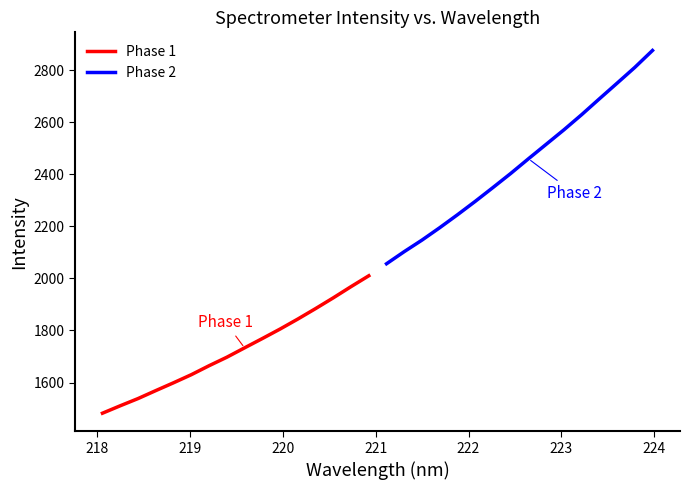

Does the chart have visible grid lines?

No